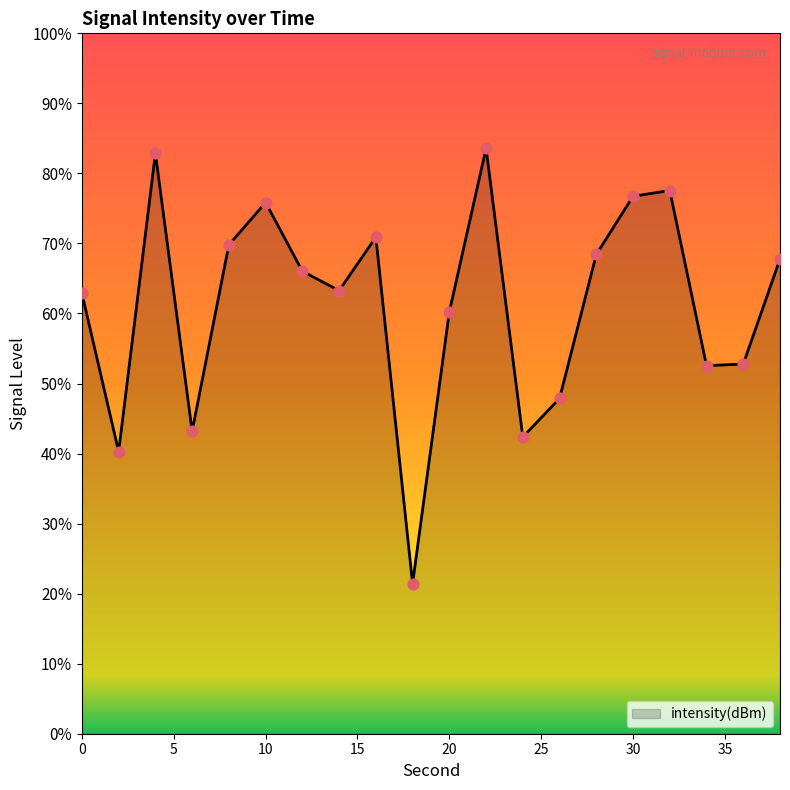

What is the change in value from 12 to 18?

-17.8